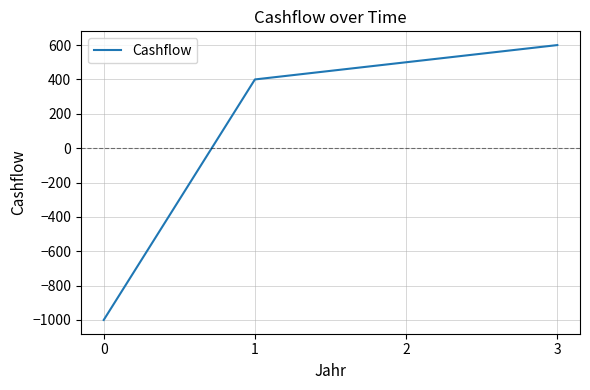

How many lines are shown in the chart?

1